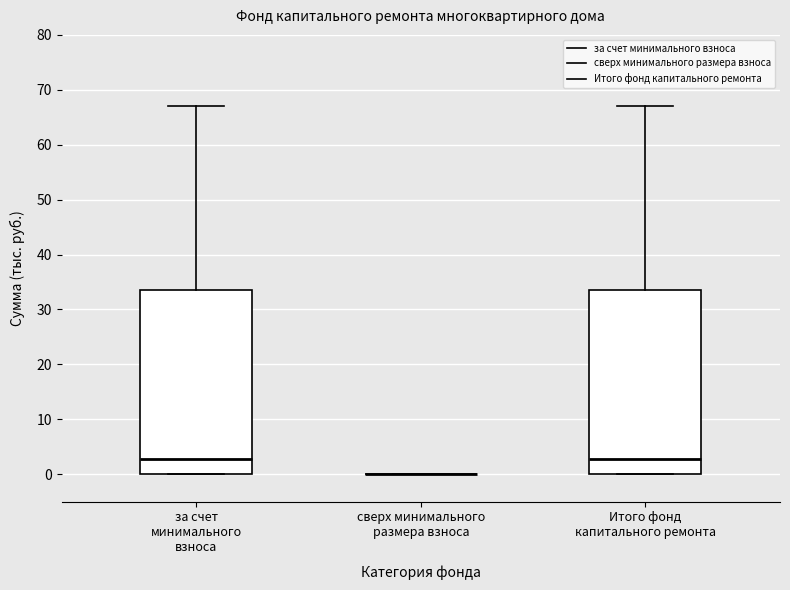

Reading left to right, read every box against the y-axis: the position of its median line, the range the box covers, and the ends of its whiskers. The values are not printed on the chart, so give them approximately, as read against the axis.

за счет минимального взноса: median 3, box 0 to 34, whiskers 0 to 67
сверх минимального размера взноса: box collapsed to a line at 0, whiskers 0 to 0
Итого фонд капитального ремонта: median 3, box 0 to 34, whiskers 0 to 67